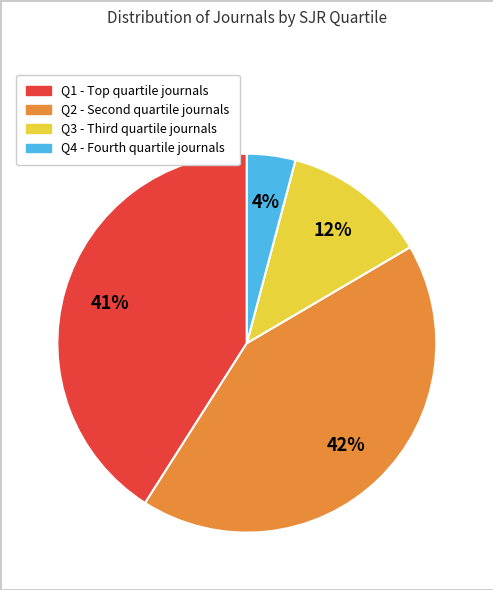

Which category has the biggest portion of the pie?

Q2